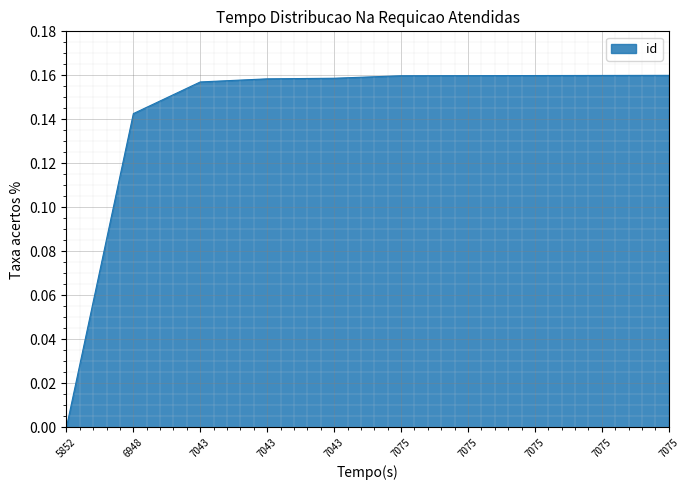

The chart shows a value of 0.1 at 7043. True or false?

False